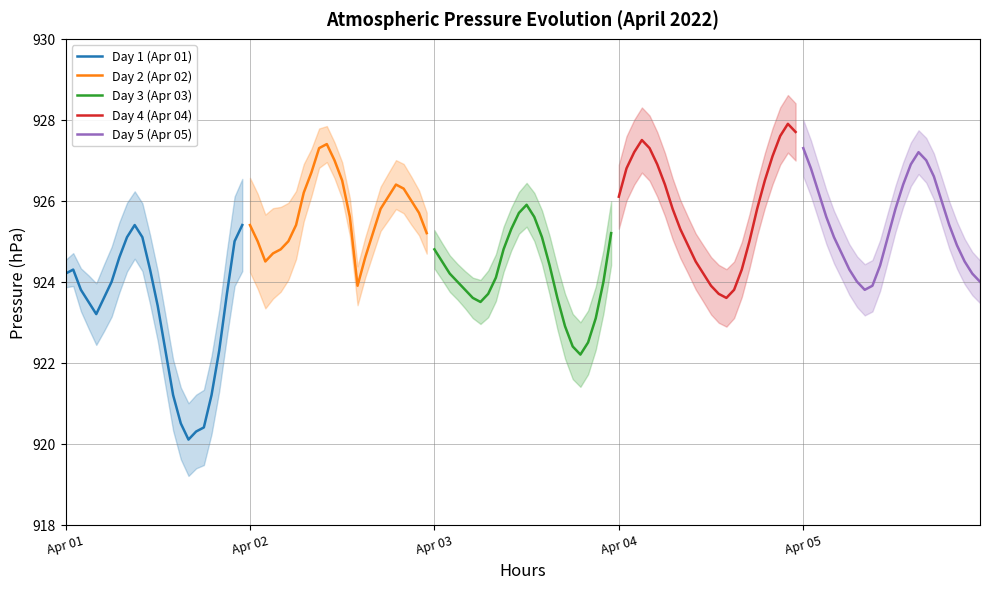

Reading left to right, extract all data points from this chart.

Day 1 (Apr 01): 924.2	924.3	923.8	923.5	923.2	923.6	924.0	924.6	925.1	925.4	925.1	924.3	923.4	922.3	921.2	920.5	920.1	920.3	920.4	921.2	922.3	923.7	925.0	925.4
Day 2 (Apr 02): 925.4	925.0	924.5	924.7	924.8	925.0	925.4	926.2	926.7	927.3	927.4	927.0	926.5	925.6	923.9	924.6	925.2	925.8	926.1	926.4	926.3	926.0	925.7	925.2
Day 3 (Apr 03): 924.8	924.5	924.2	924.0	923.8	923.6	923.5	923.7	924.1	924.8	925.3	925.7	925.9	925.6	925.1	924.4	923.6	922.9	922.4	922.2	922.5	923.1	924.0	925.2
Day 4 (Apr 04): 926.1	926.8	927.2	927.5	927.3	926.9	926.4	925.8	925.3	924.9	924.5	924.2	923.9	923.7	923.6	923.8	924.3	925.0	925.8	926.5	927.1	927.6	927.9	927.7
Day 5 (Apr 05): 927.3	926.8	926.2	925.6	925.1	924.7	924.3	924.0	923.8	923.9	924.4	925.1	925.8	926.4	926.9	927.2	927.0	926.6	926.0	925.4	924.9	924.5	924.2	924.0